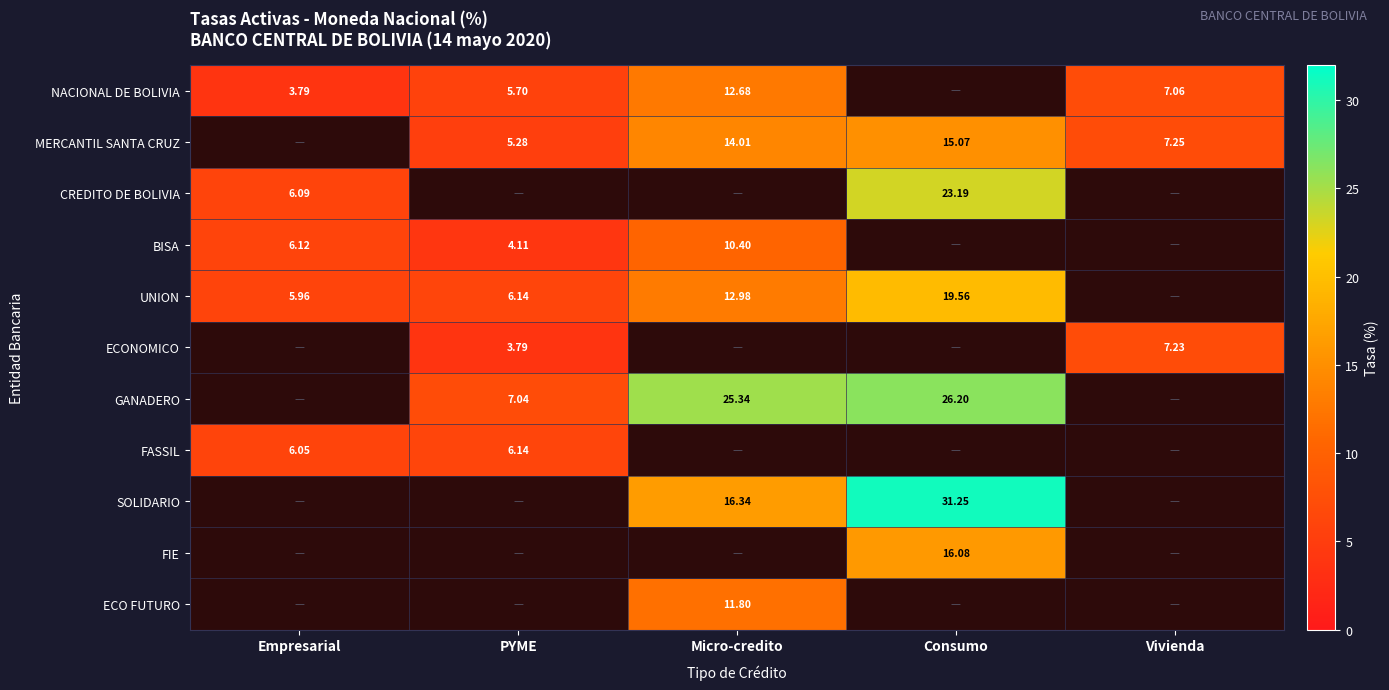

Is the value of MERCANTIL SANTA CRUZ at Vivienda greater than the value of NACIONAL DE BOLIVIA at Empresarial?

Yes